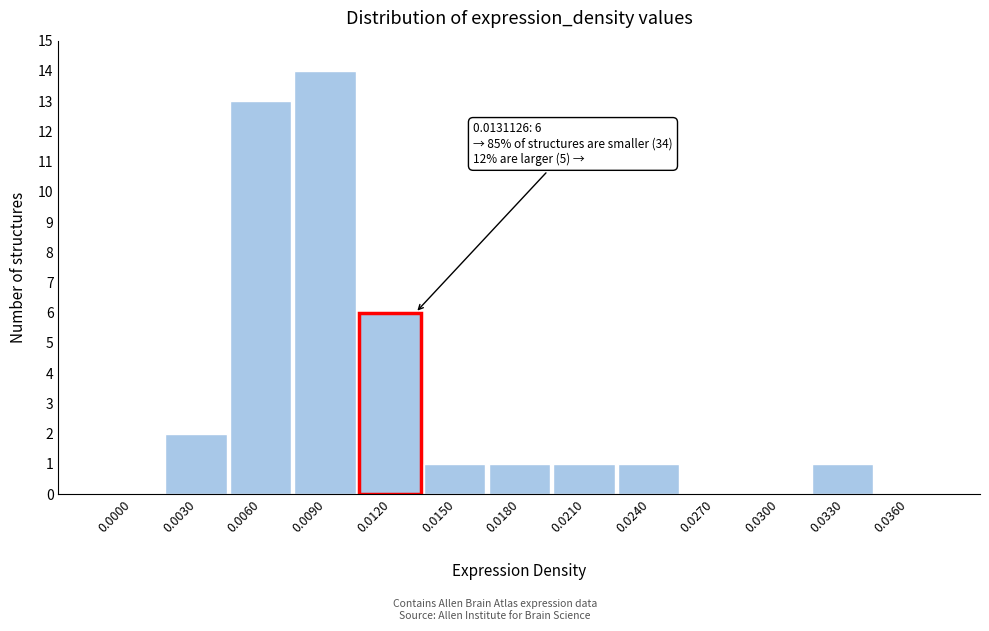

Reading left to right, list all the values displayed in this chart.

0.0000=0	0.0030=2	0.0060=13	0.0090=14	0.0120=6	0.0150=1	0.0180=1	0.0210=1	0.0240=1	0.0270=0	0.0300=0	0.0330=1	0.0360=0